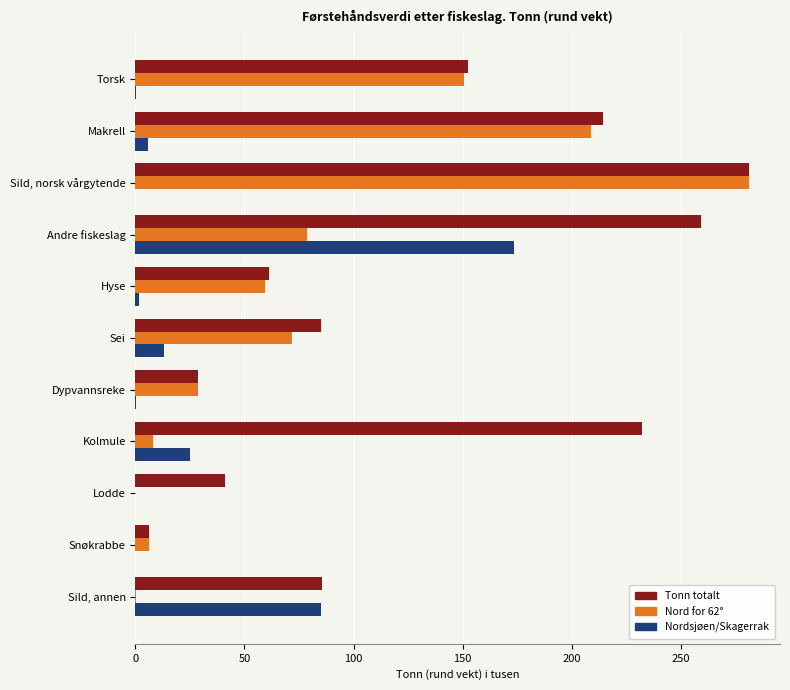

Which series has the largest total across all categories?

Tonn totalt